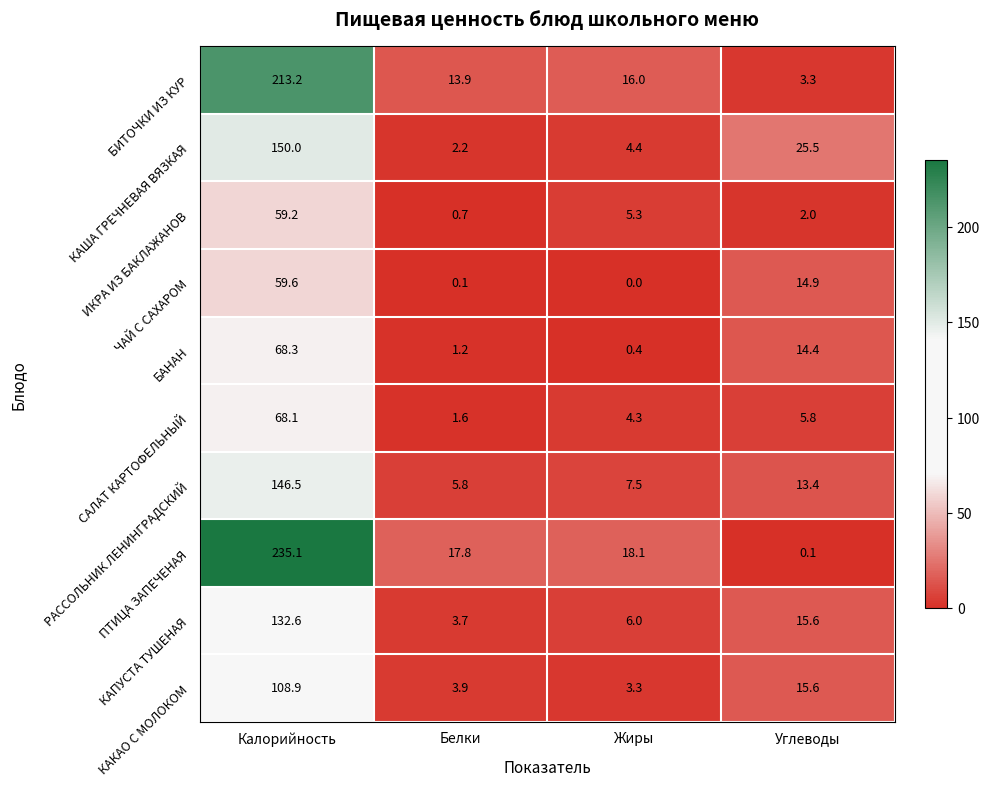

Rank the series at Белки from lowest to highest value.

ЧАЙ С САХАРОМ, ИКРА ИЗ БАКЛАЖАНОВ, БАНАН, САЛАТ КАРТОФЕЛЬНЫЙ, КАША ГРЕЧНЕВАЯ ВЯЗКАЯ, КАПУСТА ТУШЕНАЯ, КАКАО С МОЛОКОМ, РАССОЛЬНИК ЛЕНИНГРАДСКИЙ, БИТОЧКИ ИЗ КУР, ПТИЦА ЗАПЕЧЕНАЯ